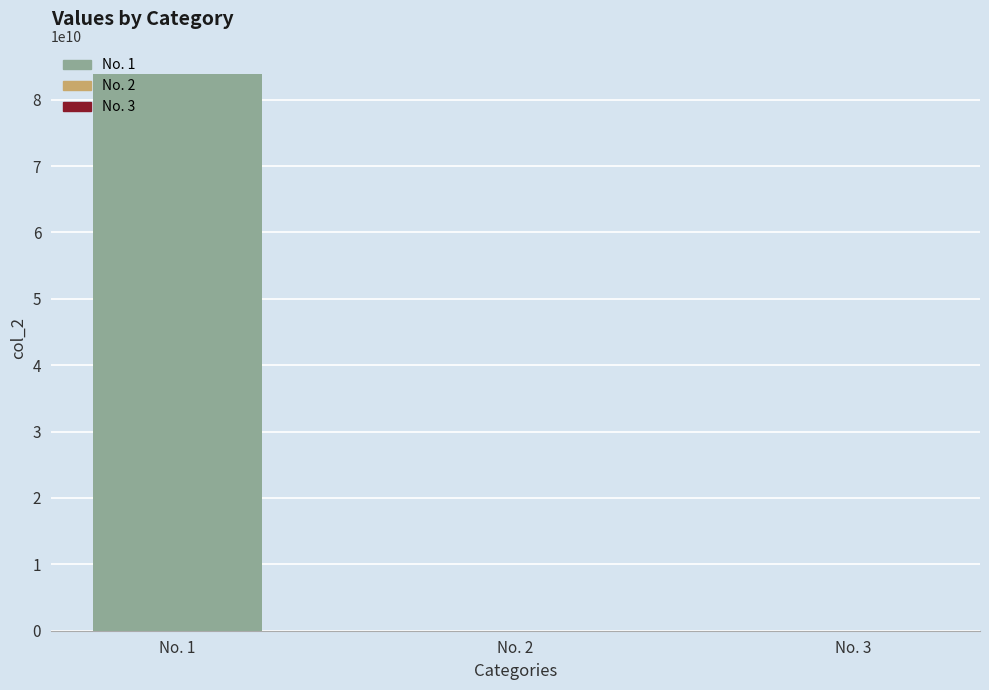

Where does the data first go above 92738?

No. 1